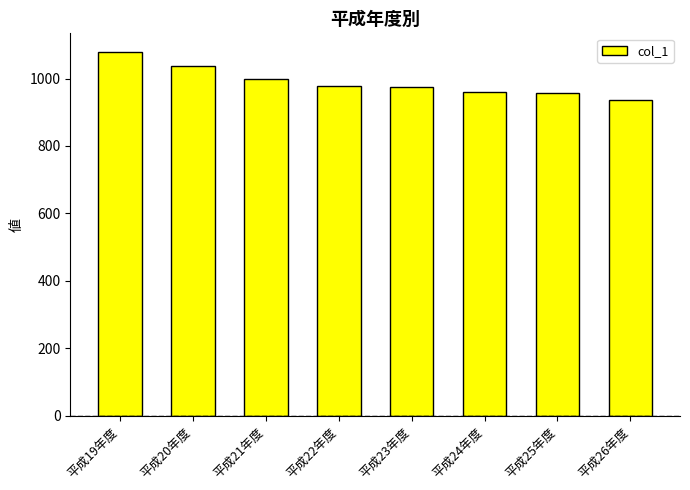

True or false: the data shows 525 at 平成21年度.

False